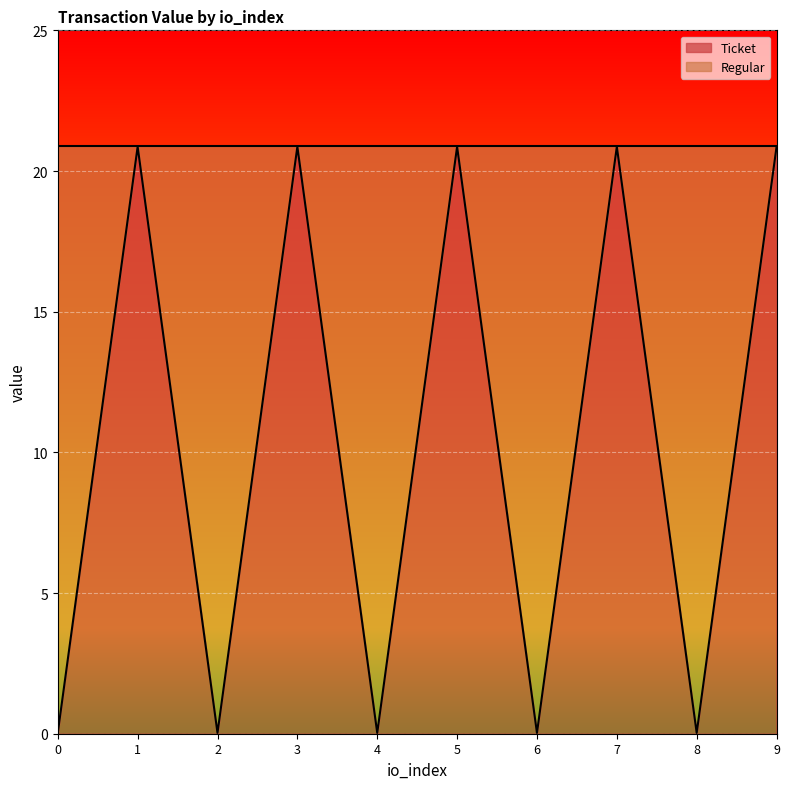

What is the greatest value displayed?

20.9